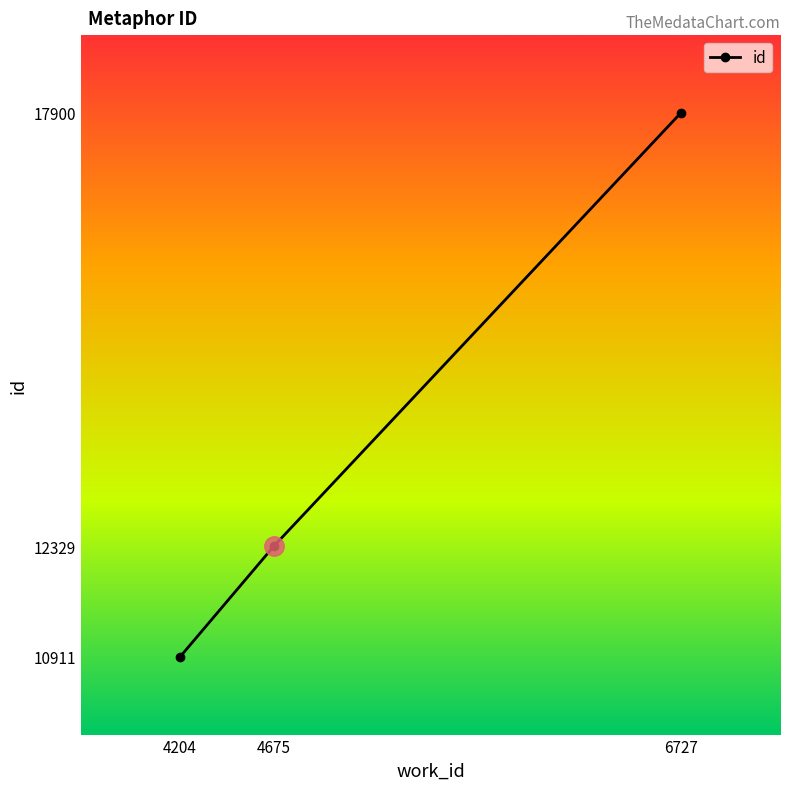

Approximately how many times larger is the value at 4204 compared to 6727?

0.6